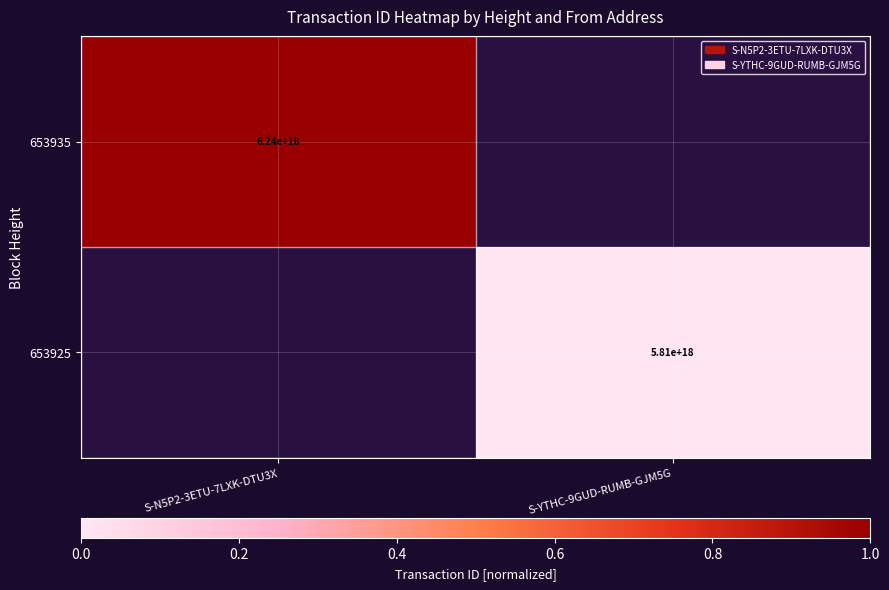

The 653935 series shows 6240000000000000000 at S-N5P2-3ETU-7LXK-DTU3X. True or false?

True